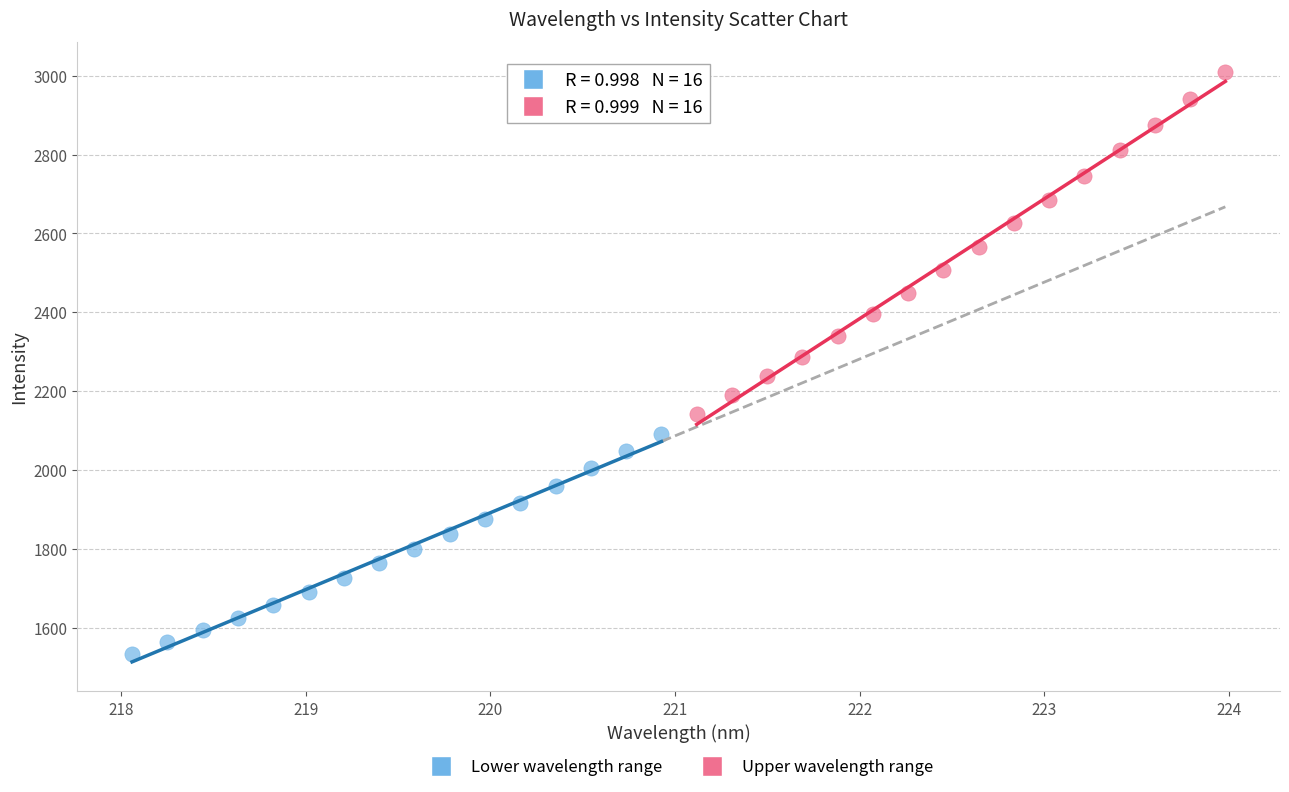

Which series contains the highest Y value?

Upper wavelength range